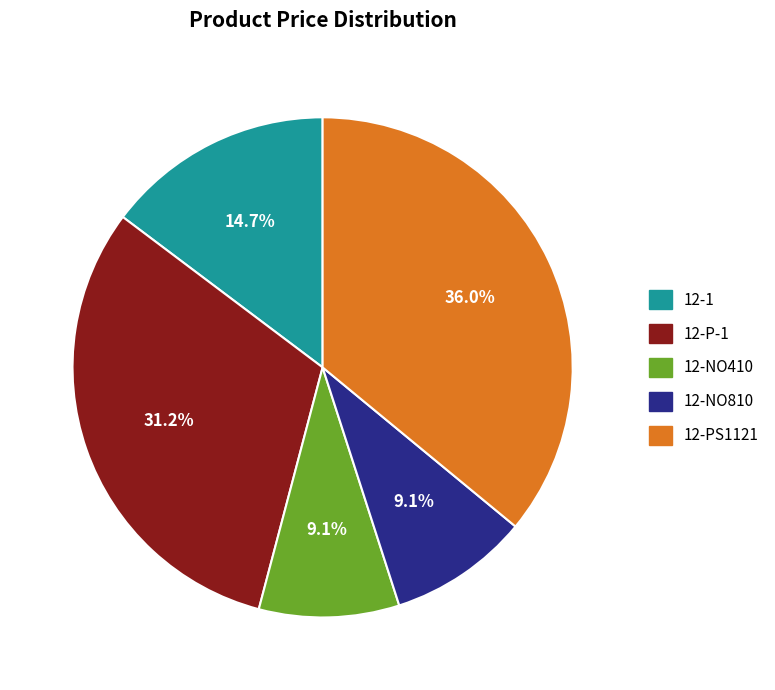

Approximately how many times larger is the value at 12-1 compared to 12-P-1?

0.5